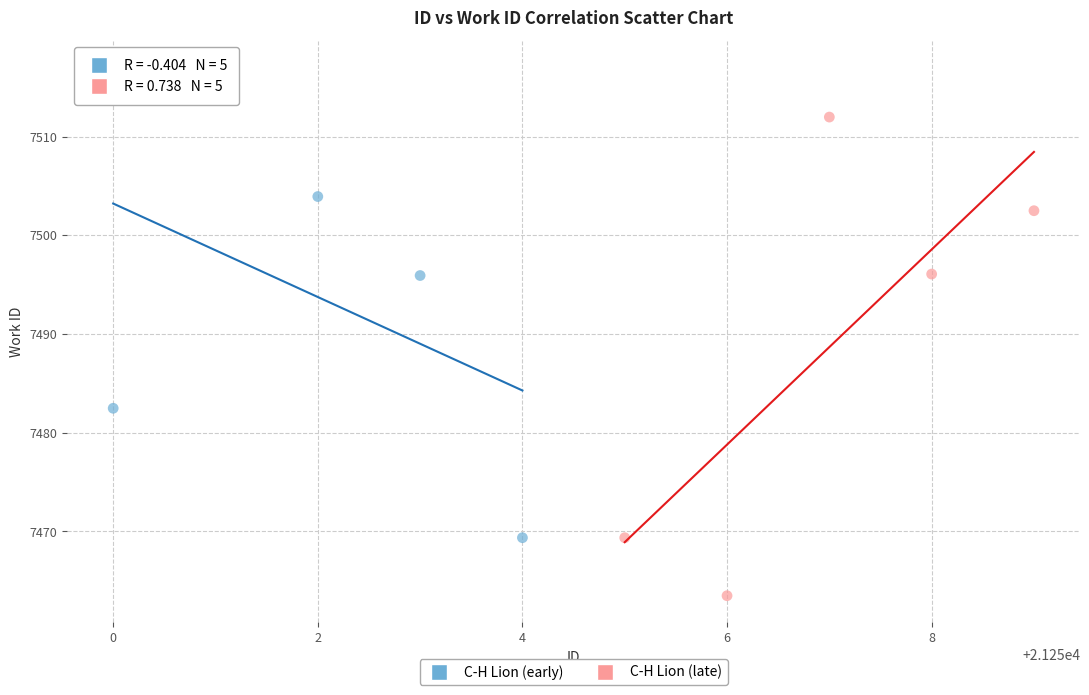

Which series contains the highest Y value?

C-H Lion (early)